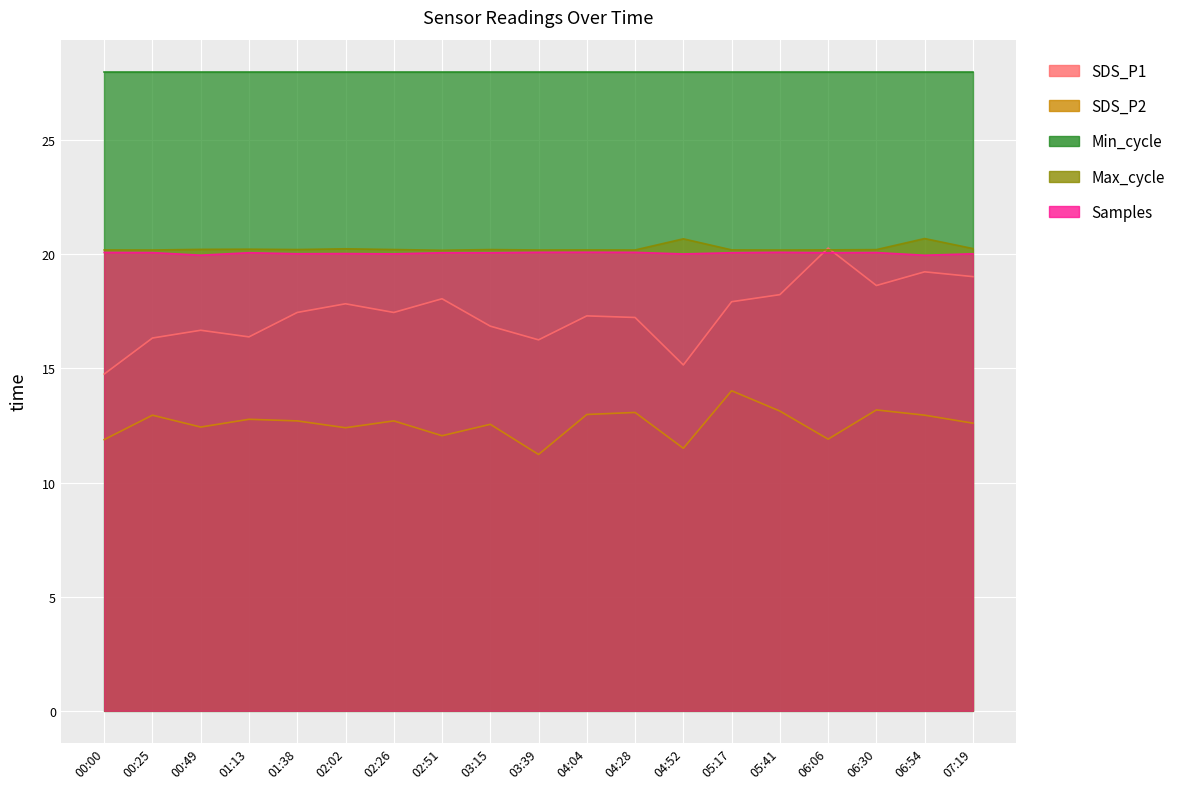

What is the lowest value of the Samples series?

20.0